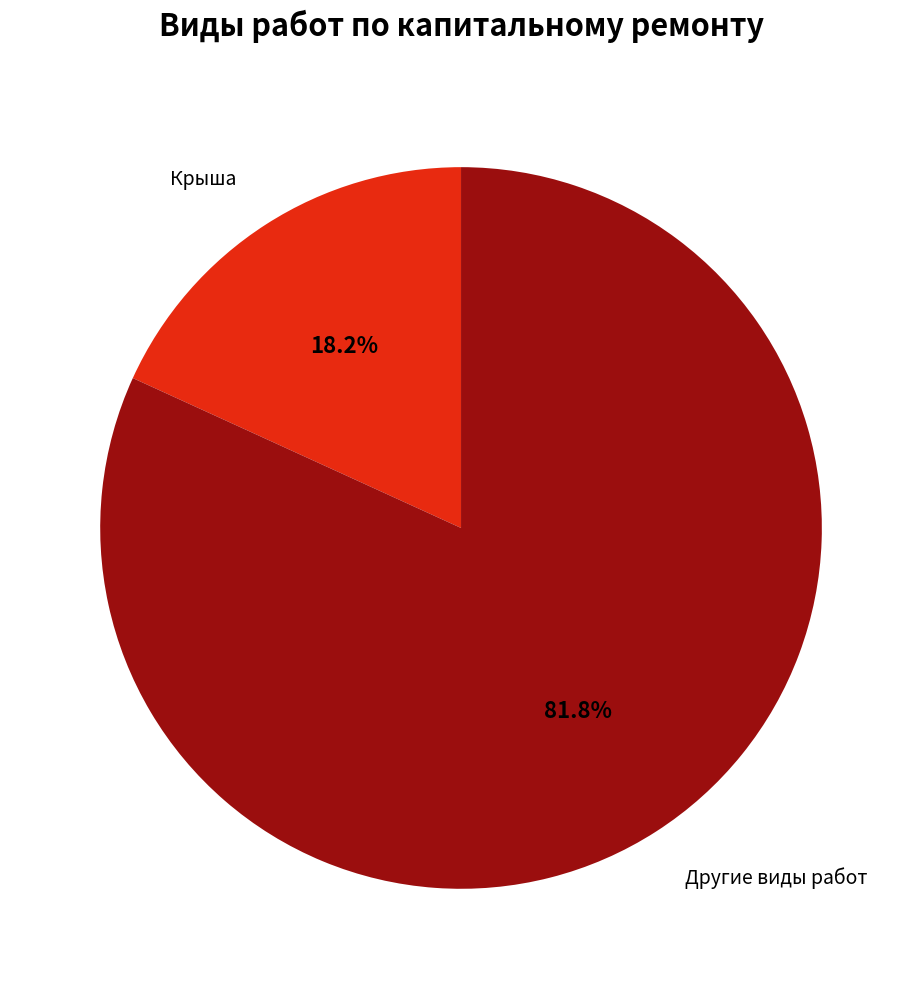

Do Крыша and Другие виды работ together represent more than half of the pie?

Yes